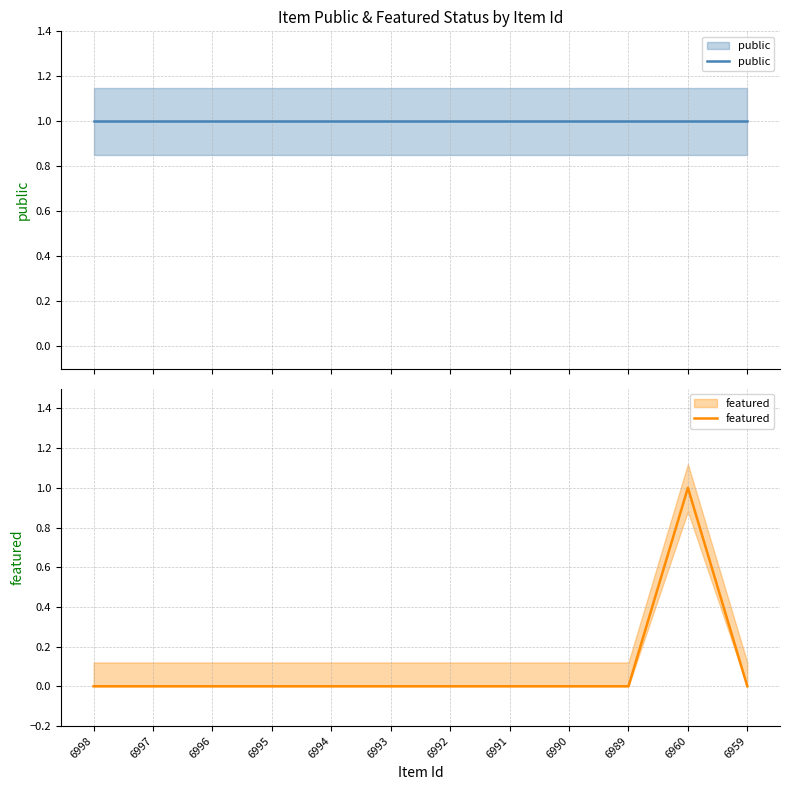

How many data points in featured are above 0?

1